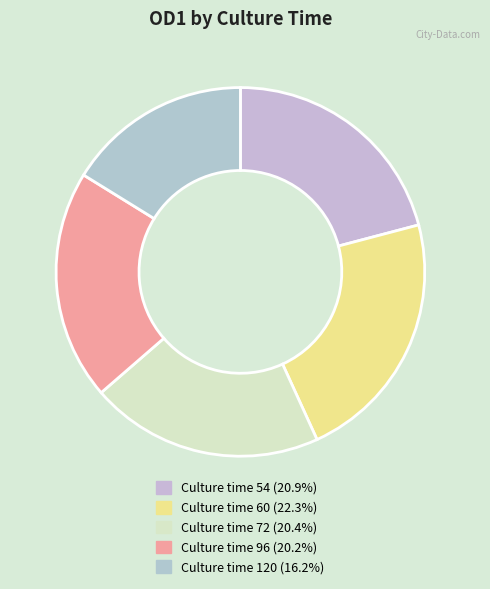

Is there a majority slice in this chart?

No